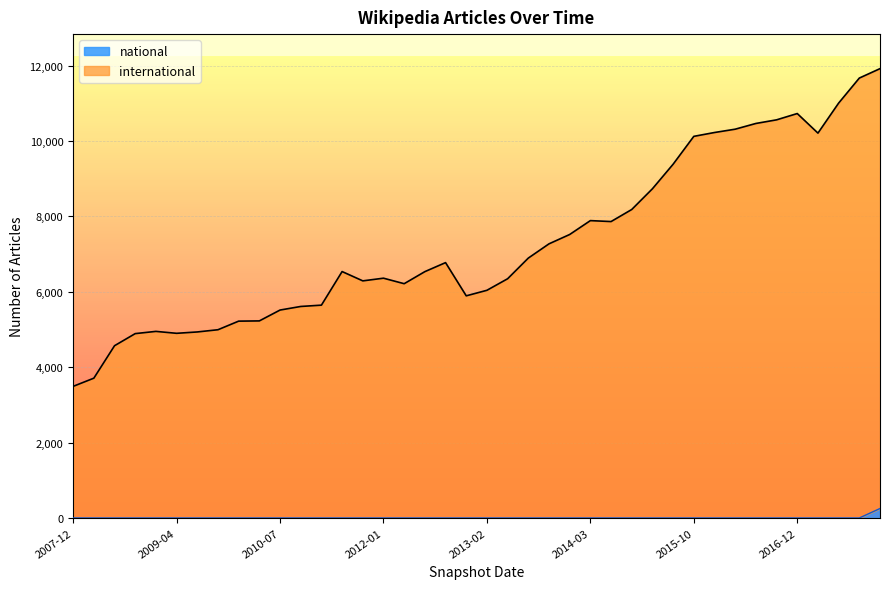

What is the difference between the maximum and minimum values in the international series?

8427